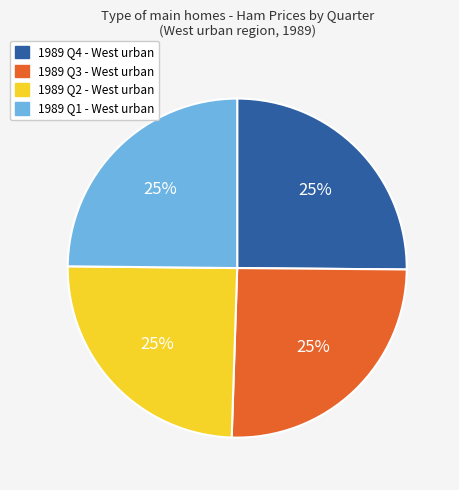

To the nearest percent, what portion does 1989 Q1 - West urban represent?

25%